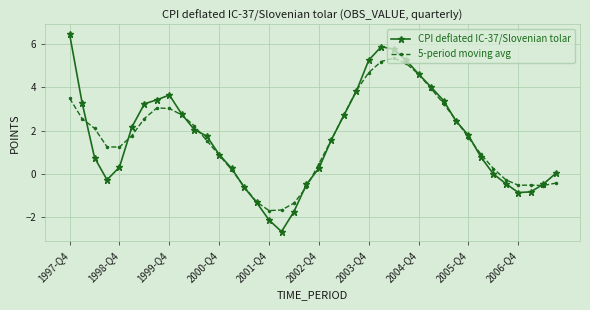

What is the greatest value displayed?

6.5